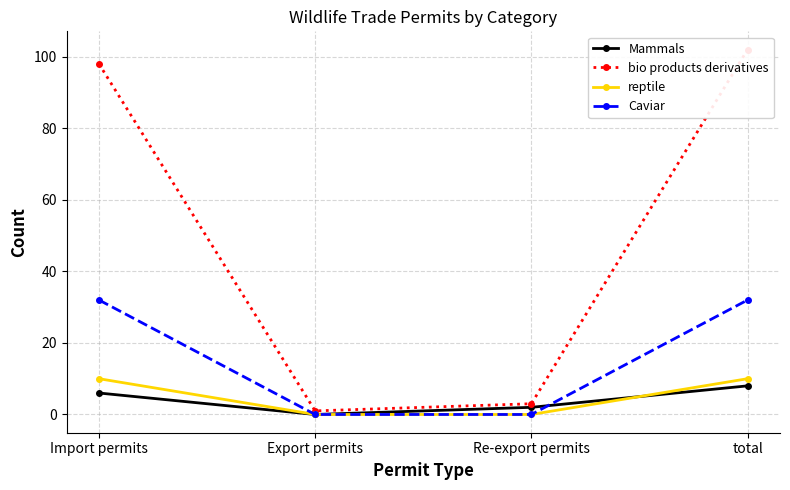

What is the difference between the highest and lowest values at Re-export permits?

3